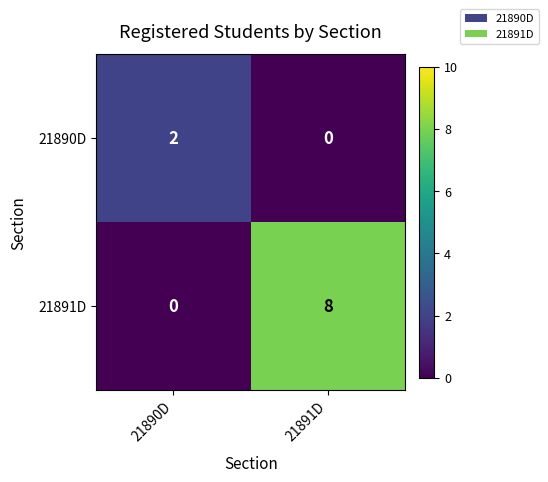

True or false: 21891D has a value of 4 at 21891D.

False